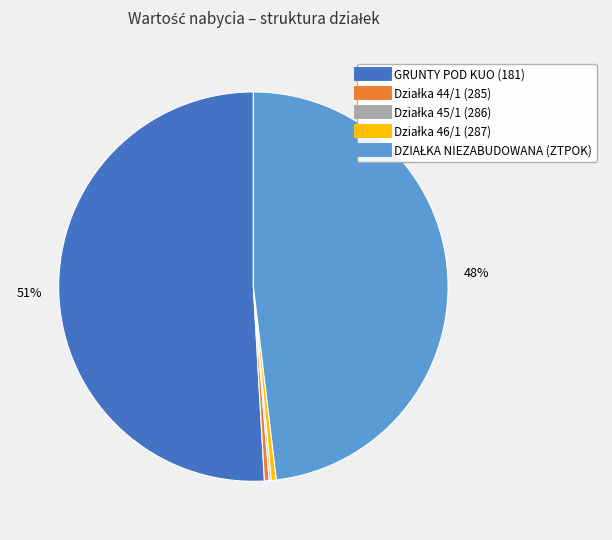

True or false: GRUNTY POD KUO (181) accounts for 51% of the total.

True